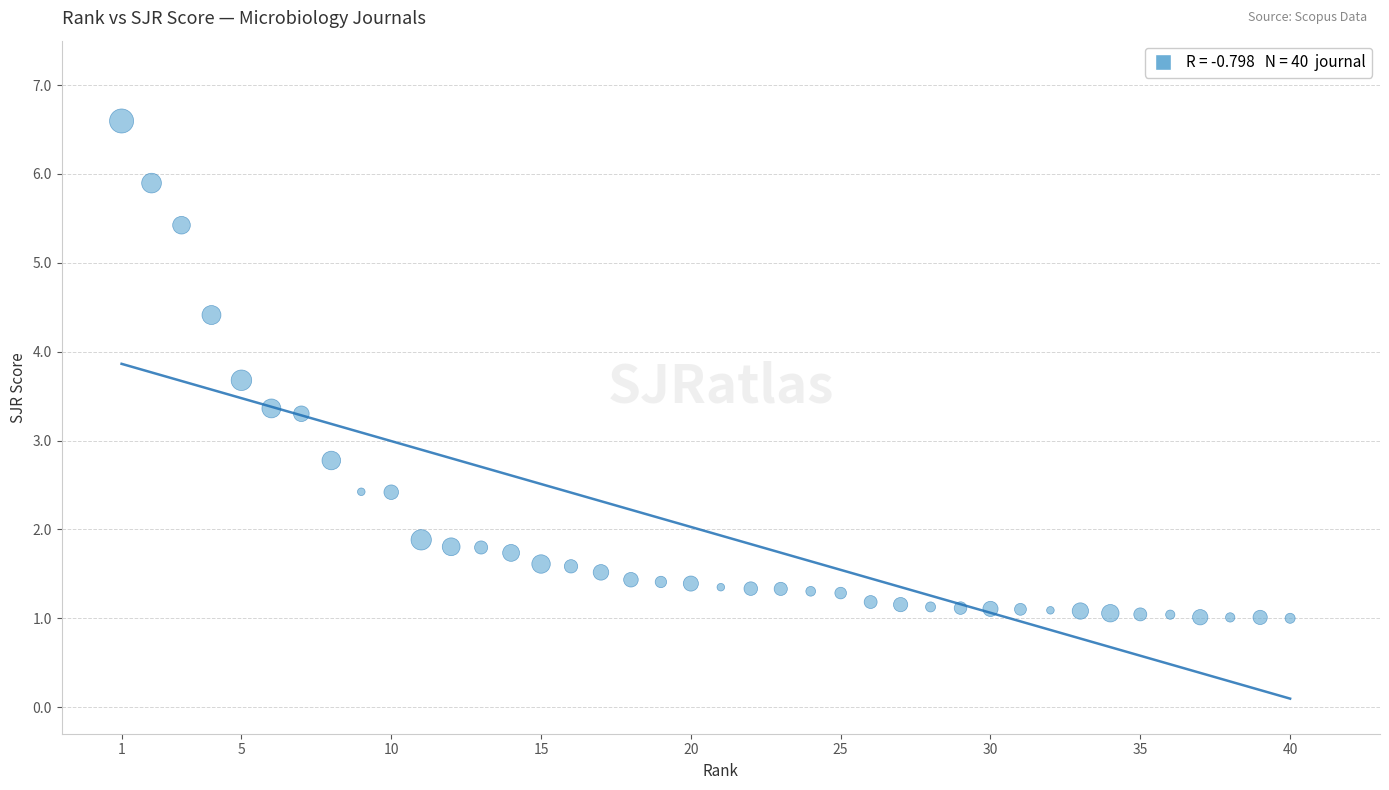

What is the range of X values (max minus min)?

39.0